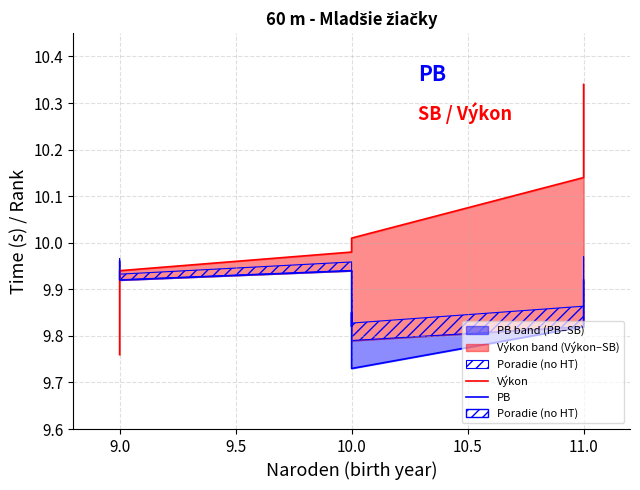

Reading right to left, list all the values displayed in this chart.

Výkon: 10.3	10.1	10.0	10.0	10.0	10.0	9.9	9.8
PB: 9.9	9.8	9.7	9.8	9.8	9.9	9.9	10.0